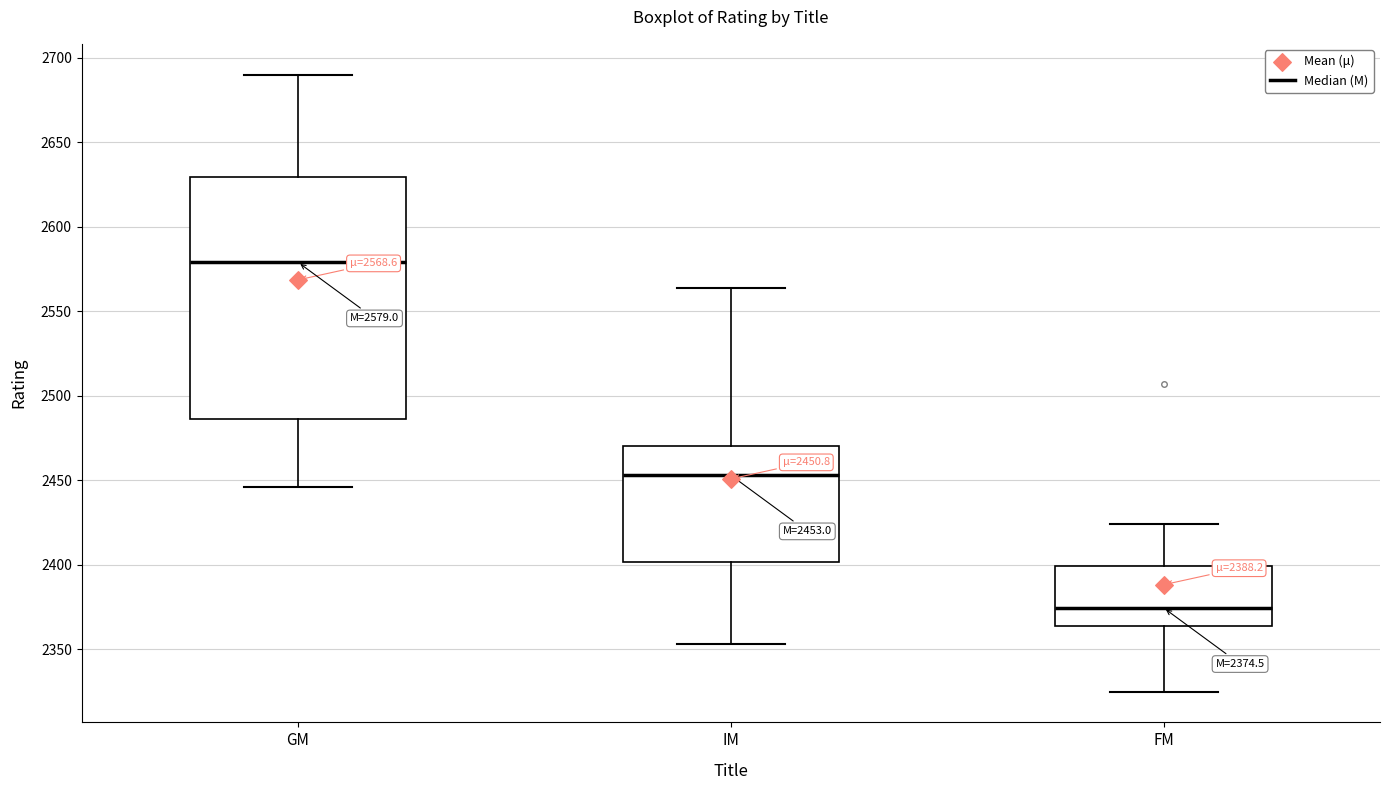

Which box is the tallest, from its lower edge to its upper edge?

GM